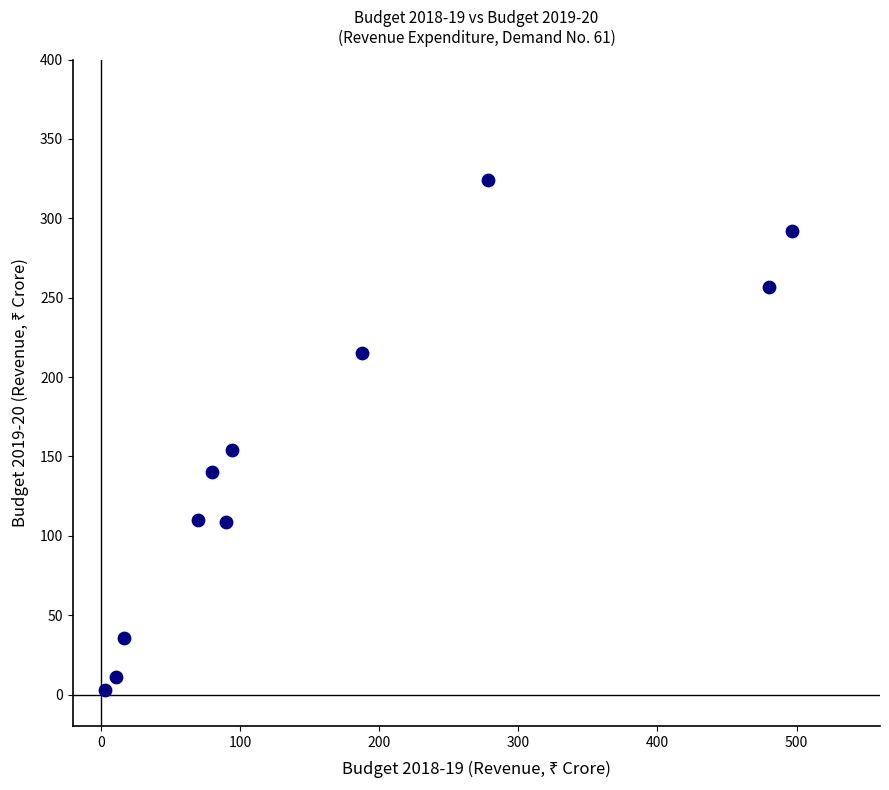

What is the average X value?

164.4